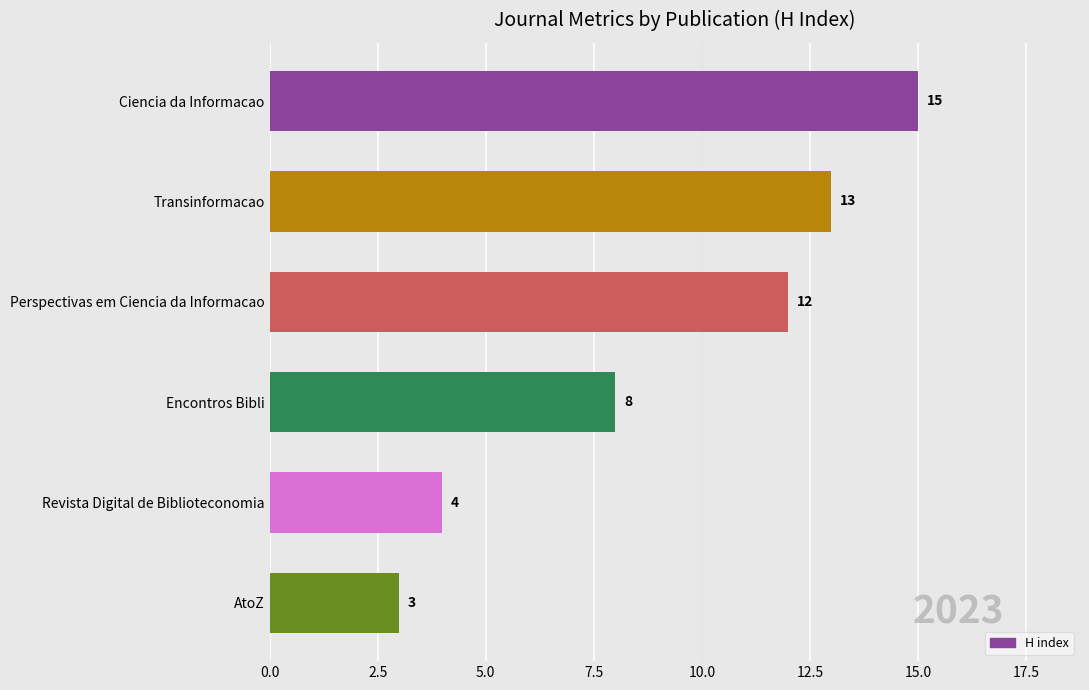

Reading top to bottom, transcribe all the data shown in this chart.

Ciencia da Informacao=15	Transinformacao=13	Perspectivas em Ciencia da Informacao=12	Encontros Bibli=8	Revista Digital de Biblioteconomia=4	AtoZ=3